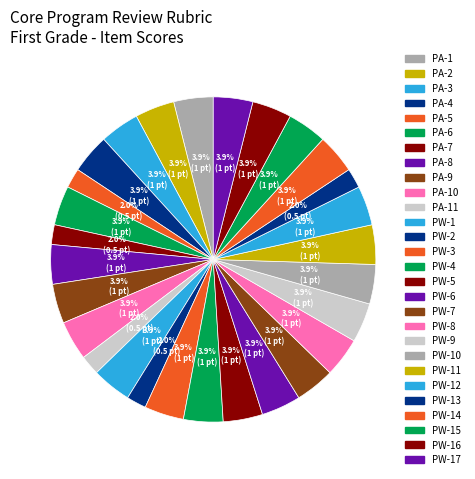

How many segments does this pie chart have?

28